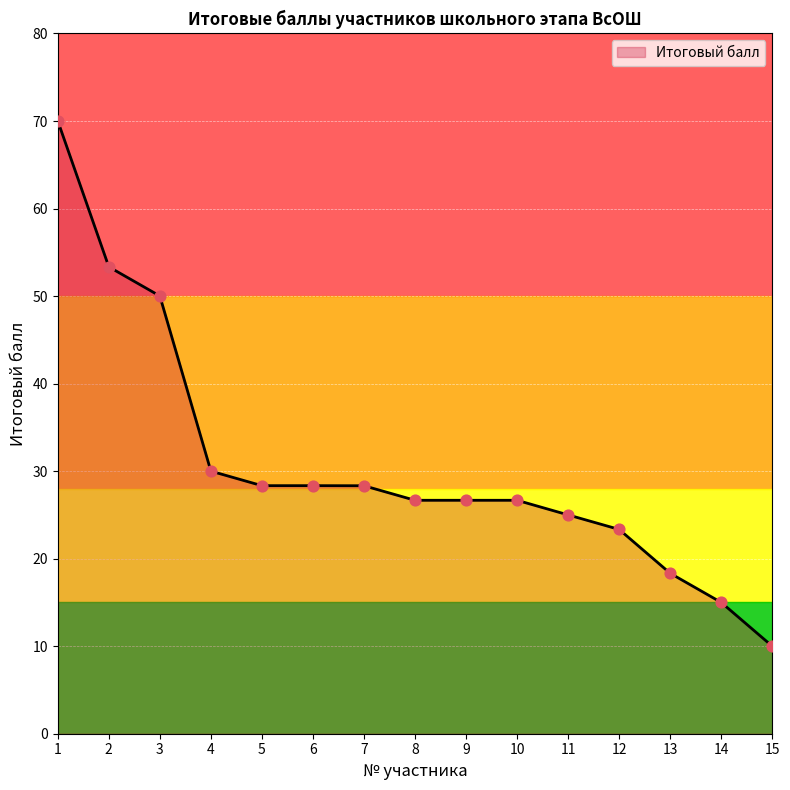

Approximately how many times larger is the value at 13 compared to 12?

0.8